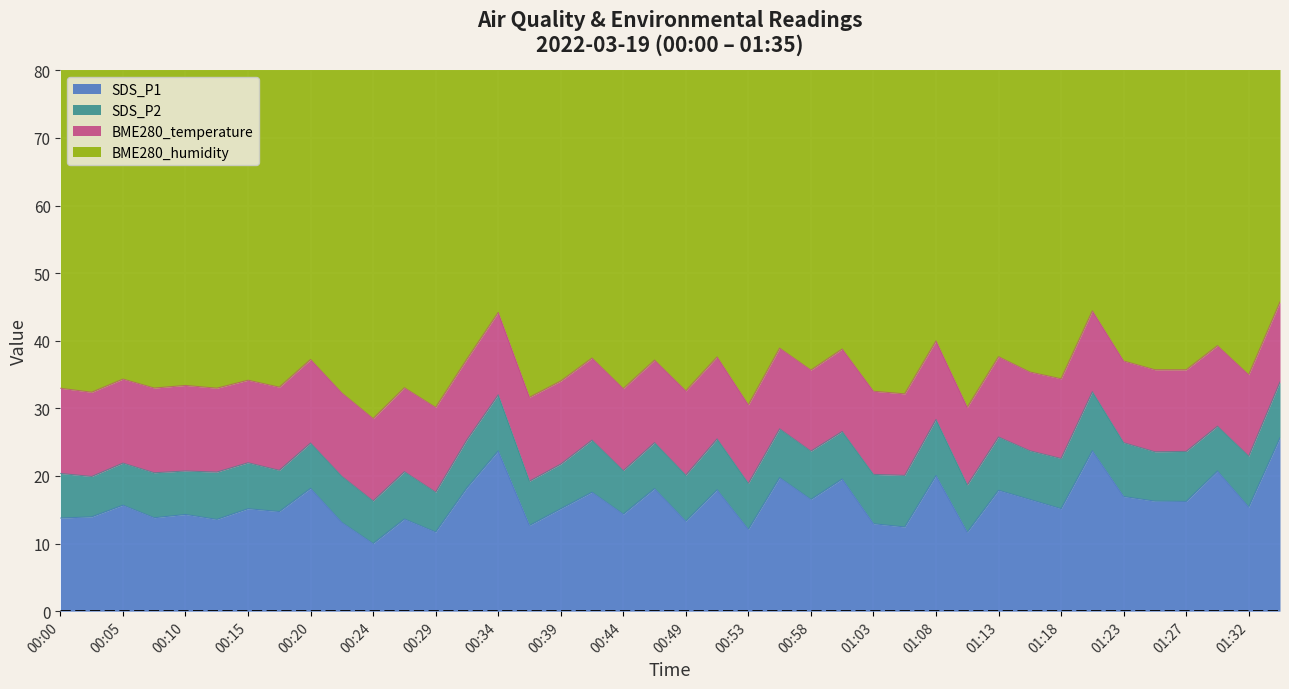

Read the BME280_humidity value at 01:20.

58.6